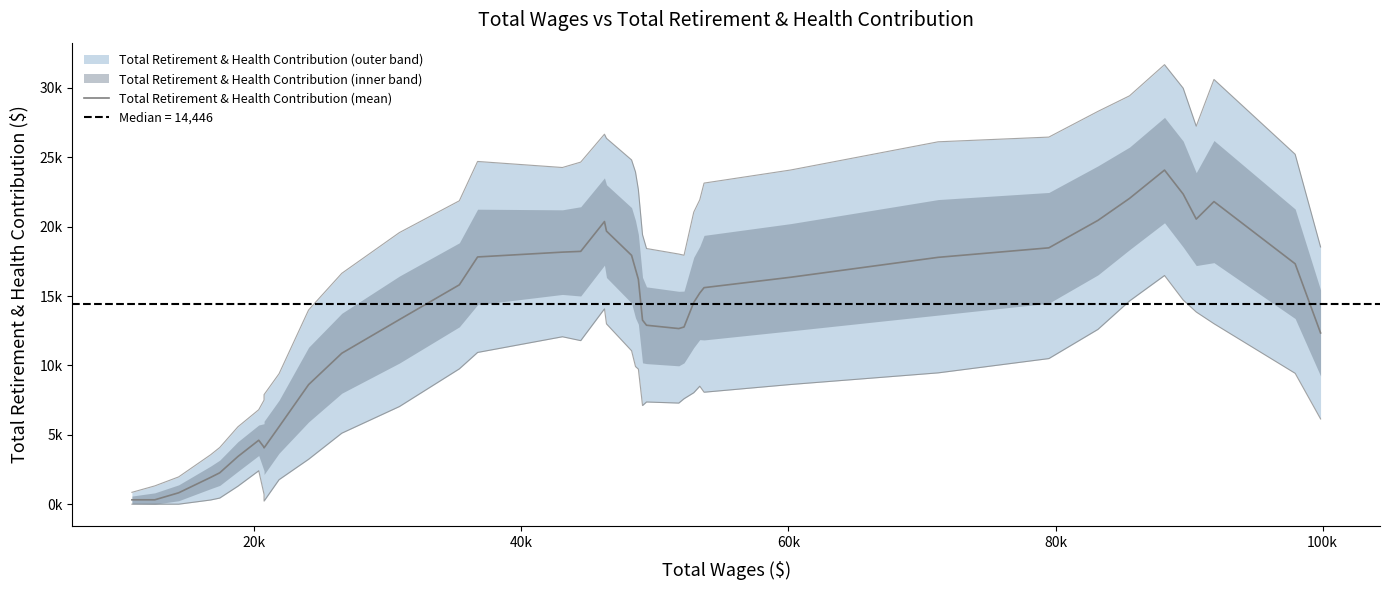

Does the chart display data point markers on the line(s)?

No